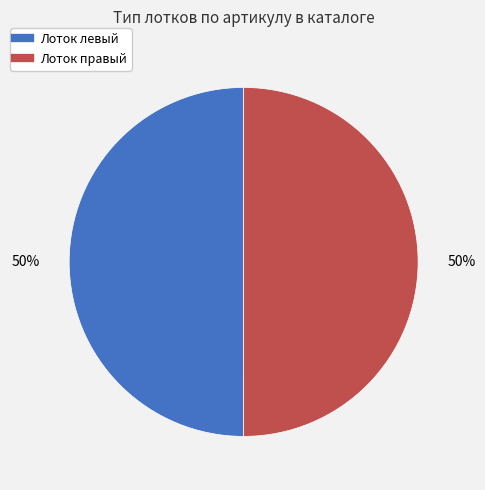

How many slices are in this pie chart?

2